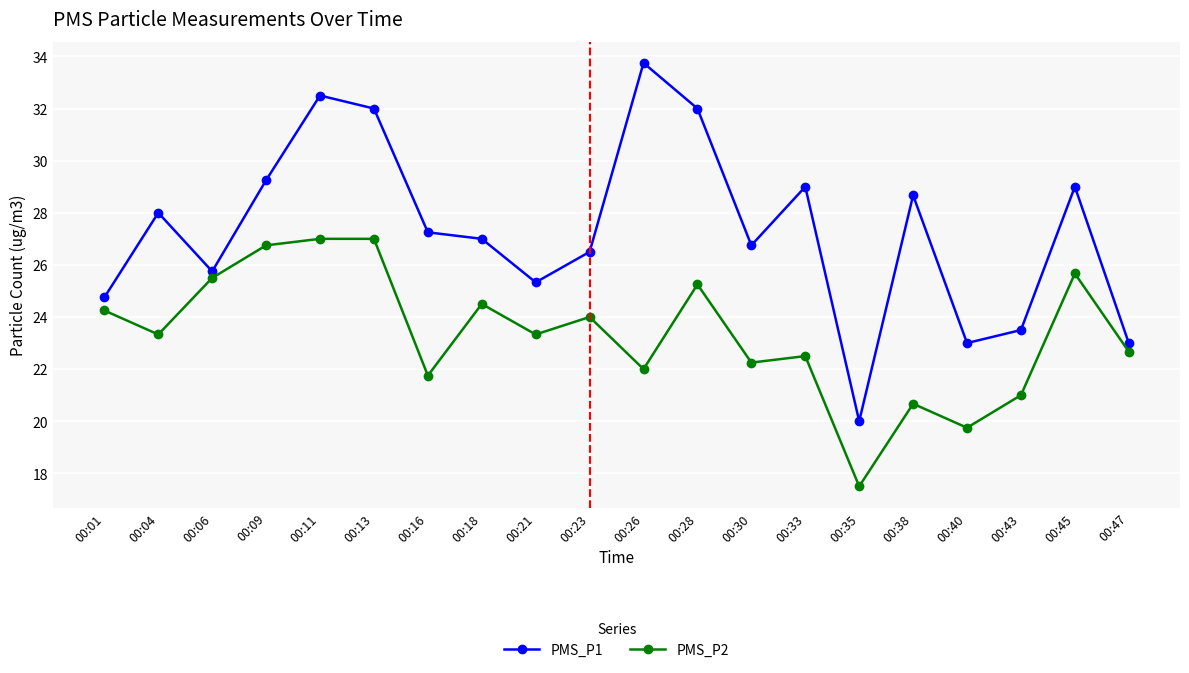

How many data points in PMS_P2 are less than 23?

9